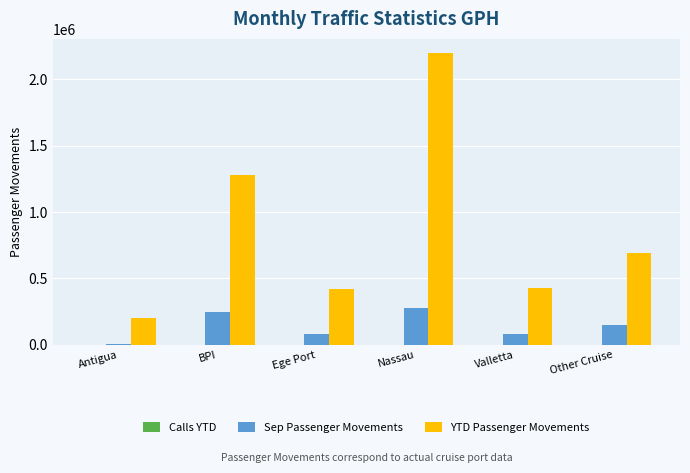

At which category is the sum across all series the highest?

Nassau